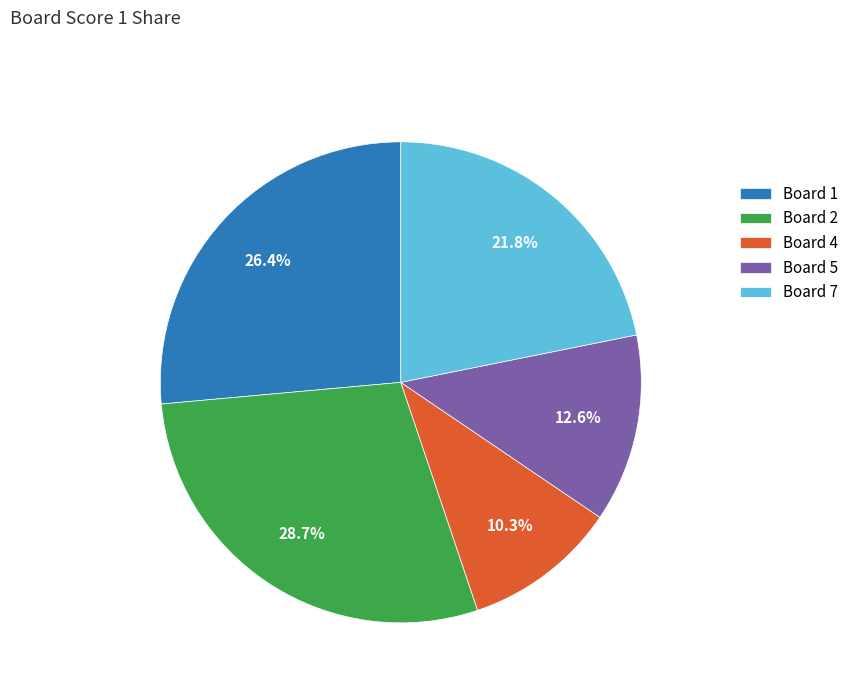

Count the number of slices in the pie.

5